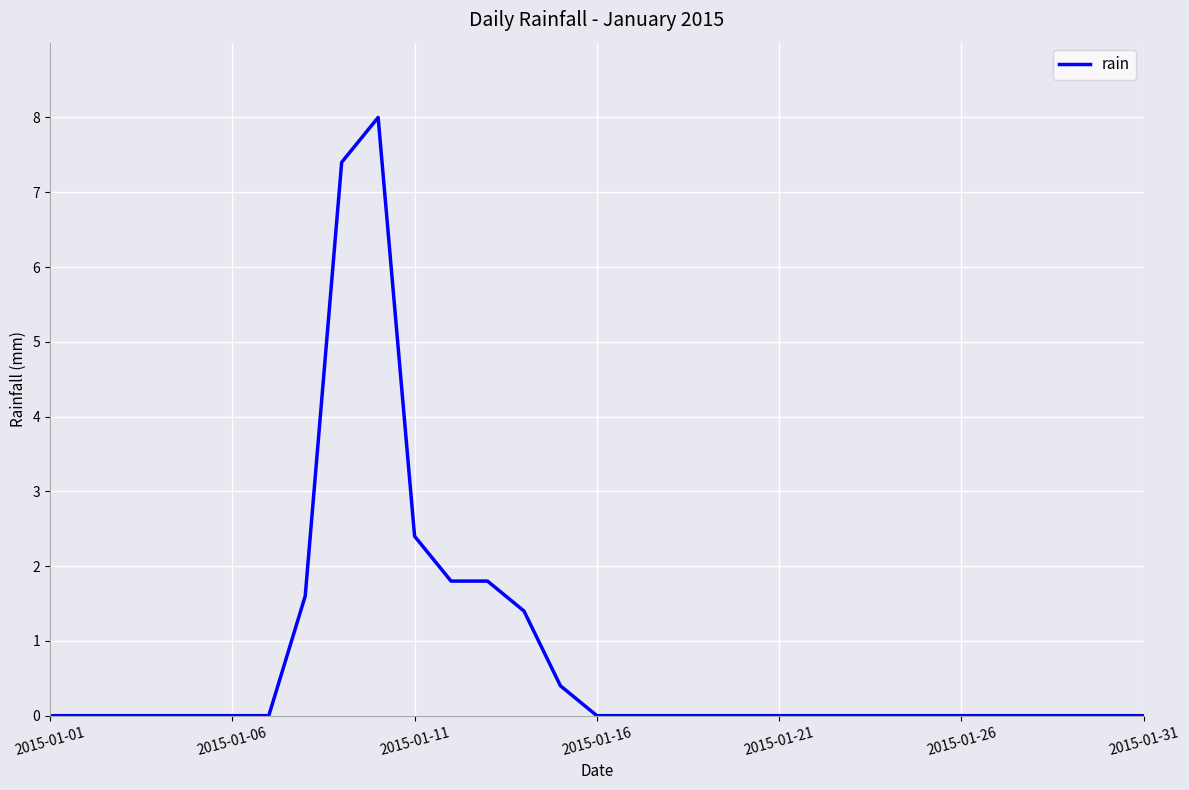

Reading left to right, extract all data points from this chart.

0.0	0.0	0.0	0.0	0.0	0.0	0.0	1.6	7.4	8.0	2.4	1.8	1.8	1.4	0.4	0.0	0.0	0.0	0.0	0.0	0.0	0.0	0.0	0.0	0.0	0.0	0.0	0.0	0.0	0.0	0.0